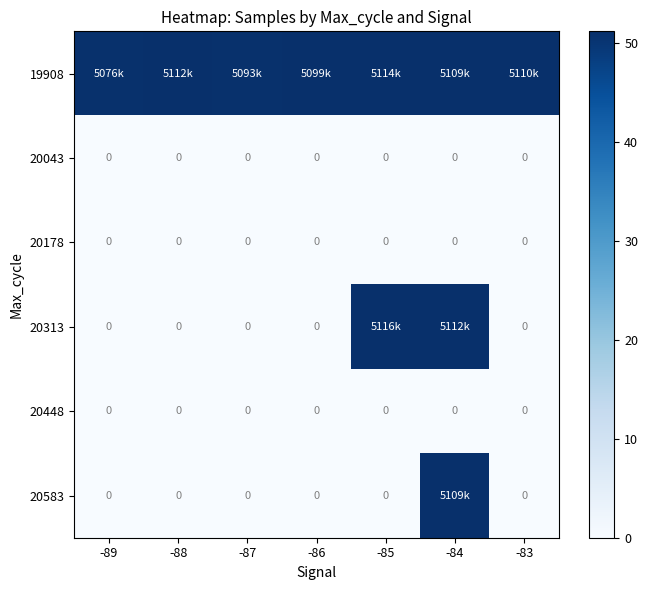

Between -88 and -87, which series saw the biggest shift?

row_0